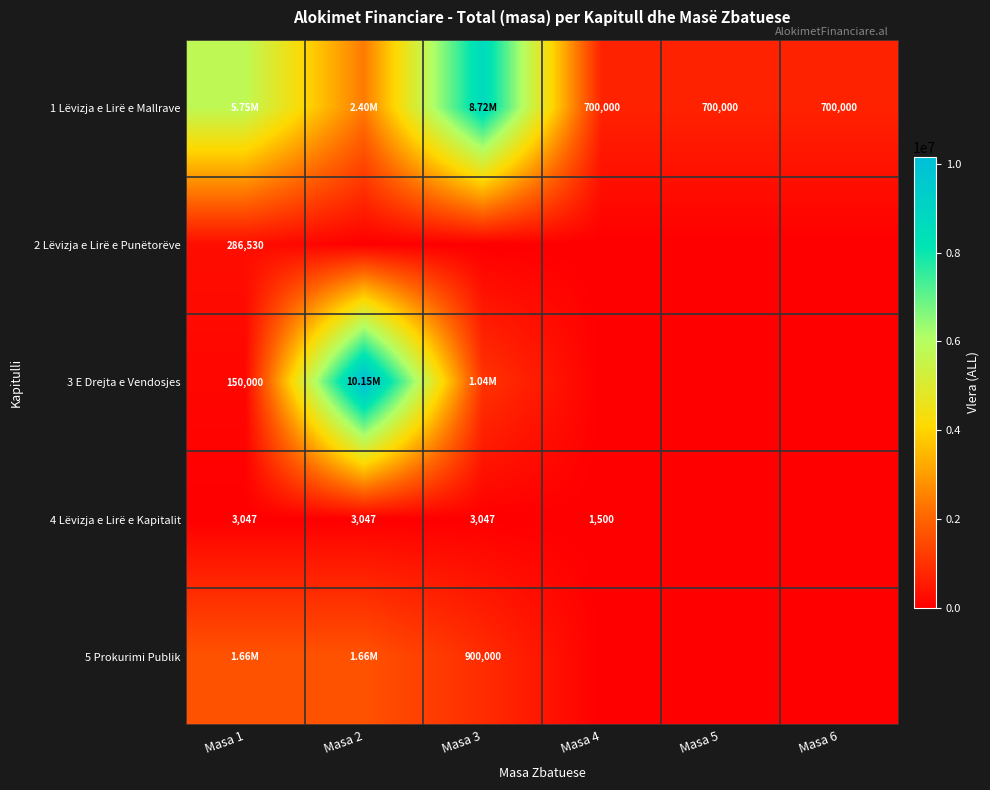

Which category has the highest value across all series?

Masa 2